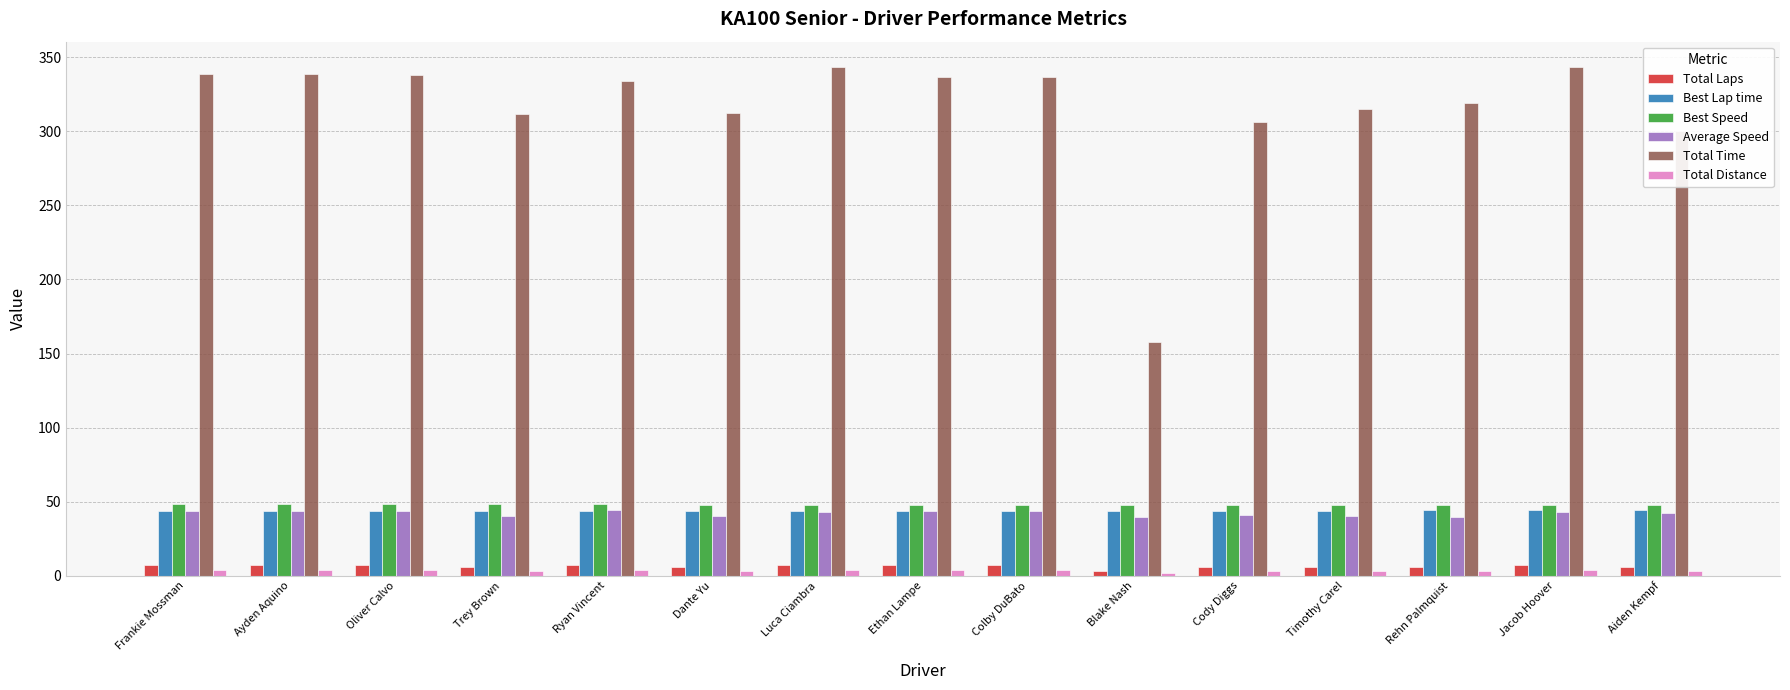

True or false: Best Lap time has a value of 9.0 at Jacob Hoover.

False